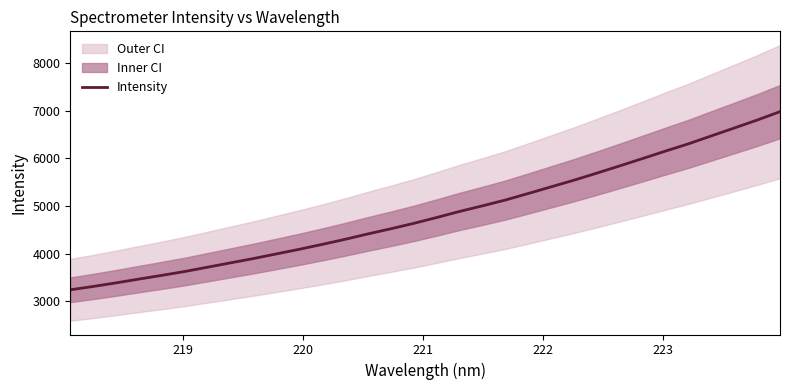

Reading left to right, transcribe all the data shown in this chart.

3243.3	3313.6	3388.8	3468.6	3546.4	3627.7	3718.1	3809.1	3899.4	3996.4	4093.7	4196.0	4303.0	4416.4	4524.5	4637.6	4760.8	4887.6	5005.2	5126.8	5264.3	5404.1	5543.7	5691.9	5843.7	5997.8	6153.9	6306.0	6472.1	6636.9	6804.0	6979.9